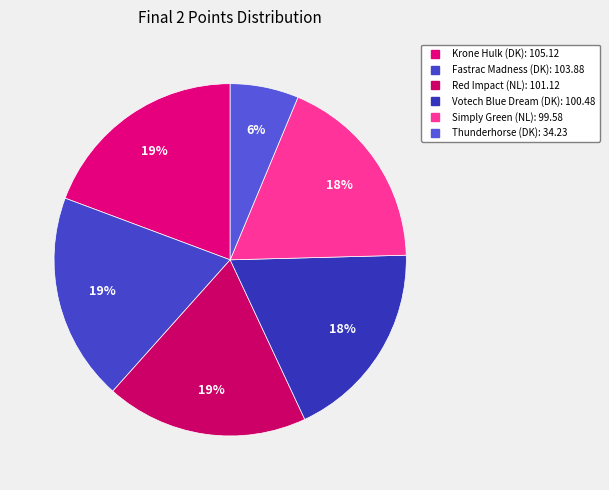

How many slices are in this pie chart?

6